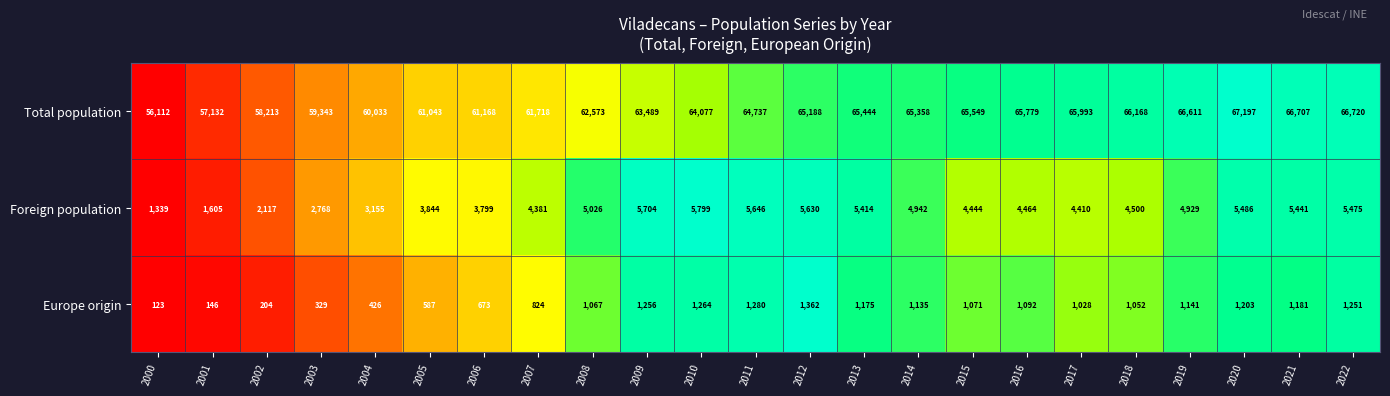

At which category does the chart reach its minimum across all series?

2000